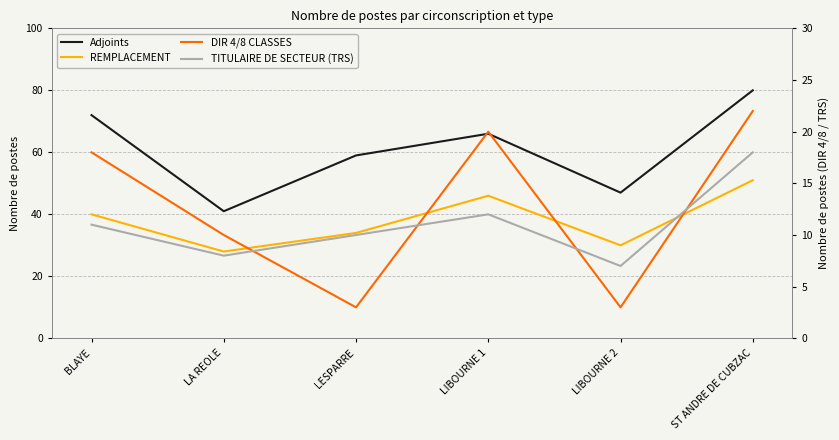

True or false: REMPLACEMENT has a value of 59 at LESPARRE.

False